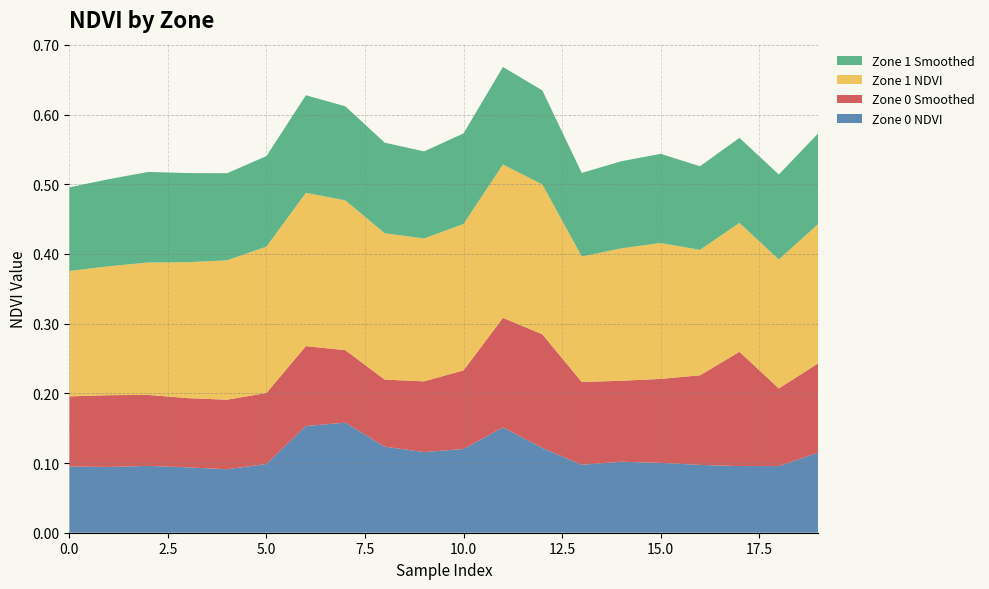

Reading left to right, extract all data points from this chart.

Zone 0 NDVI: 0=0.1	1=0.1	2=0.1	3=0.1	4=0.1	5=0.1	6=0.2	7=0.2	8=0.1	9=0.1	10=0.1	11=0.2	12=0.1	13=0.1	14=0.1	15=0.1	16=0.1	17=0.1	18=0.1	19=0.1
Zone 0 Smoothed: 0=0.1	1=0.1	2=0.1	3=0.1	4=0.1	5=0.1	6=0.1	7=0.1	8=0.1	9=0.1	10=0.1	11=0.2	12=0.2	13=0.1	14=0.1	15=0.1	16=0.1	17=0.2	18=0.1	19=0.1
Zone 1 NDVI: 0=0.2	1=0.2	2=0.2	3=0.2	4=0.2	5=0.2	6=0.2	7=0.2	8=0.2	9=0.2	10=0.2	11=0.2	12=0.2	13=0.2	14=0.2	15=0.2	16=0.2	17=0.2	18=0.2	19=0.2
Zone 1 Smoothed: 0=0.1	1=0.1	2=0.1	3=0.1	4=0.1	5=0.1	6=0.1	7=0.1	8=0.1	9=0.1	10=0.1	11=0.1	12=0.1	13=0.1	14=0.1	15=0.1	16=0.1	17=0.1	18=0.1	19=0.1